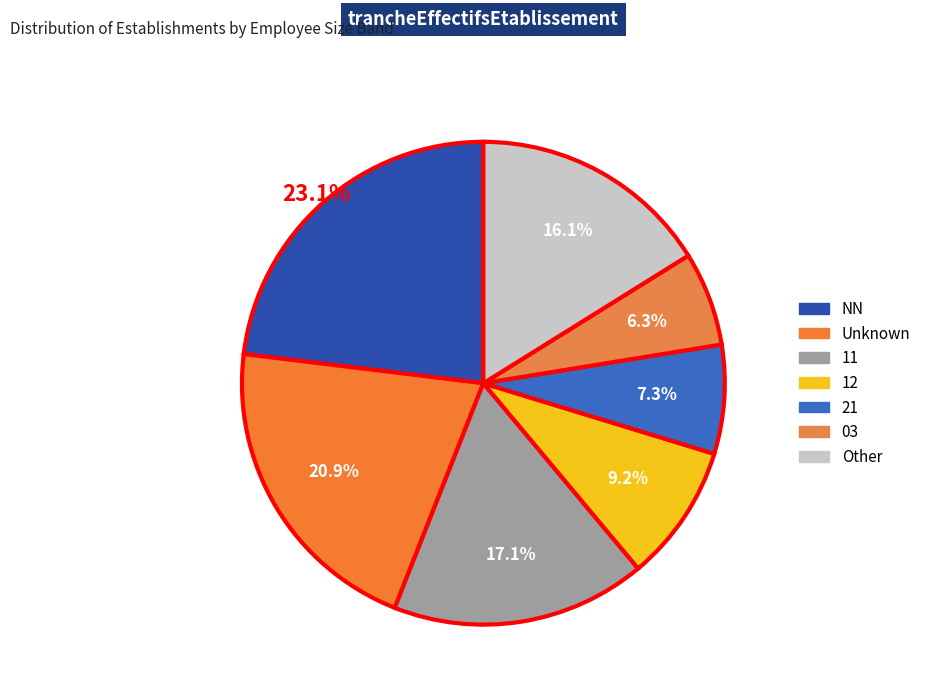

Count the number of slices in the pie.

7